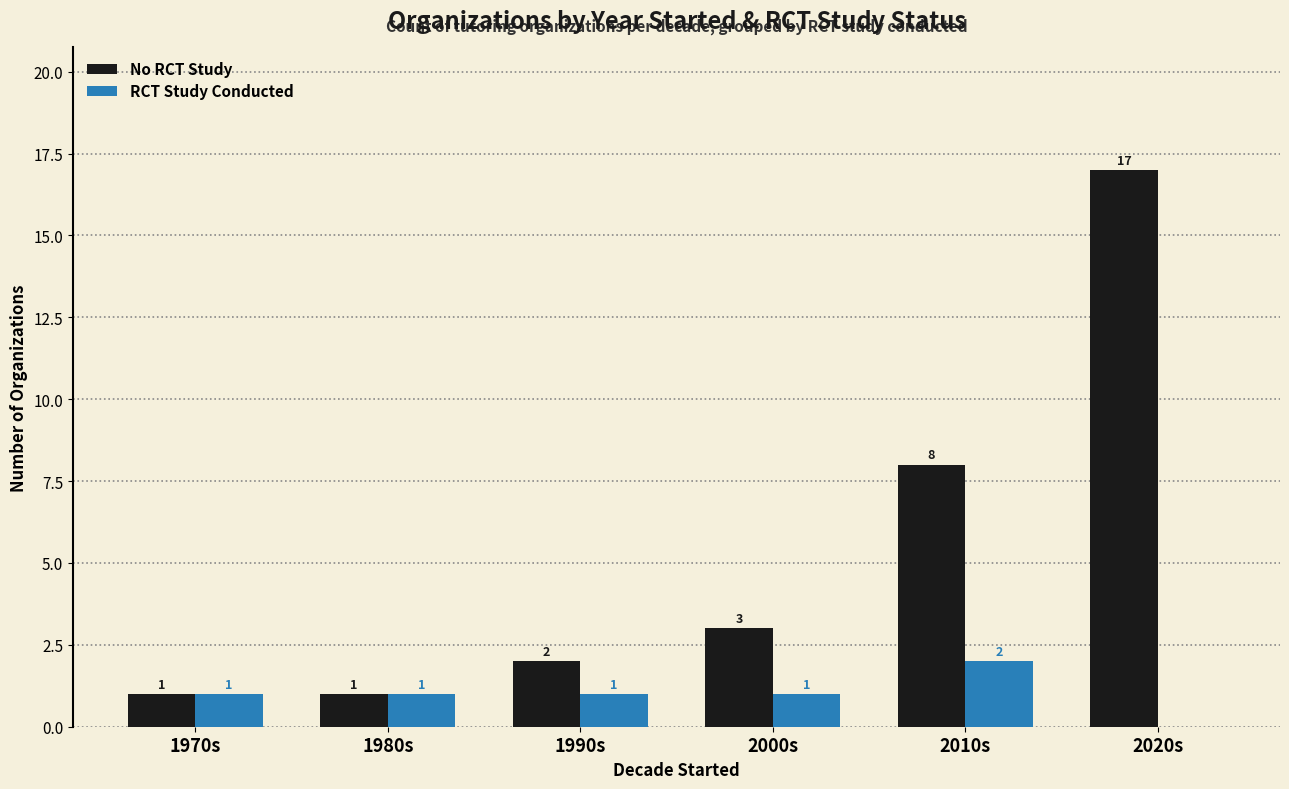

Which category has the highest value in the No RCT Study series?

2020s